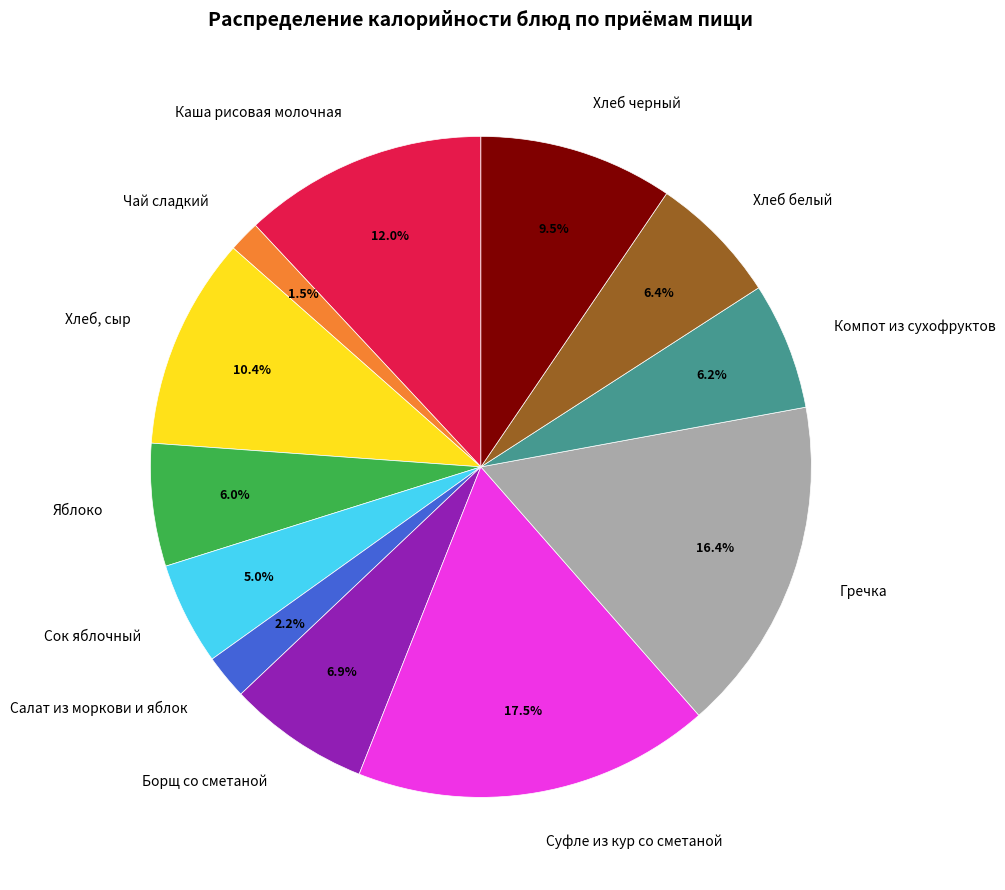

Between Каша рисовая молочная and Сок яблочный, which is larger?

Каша рисовая молочная